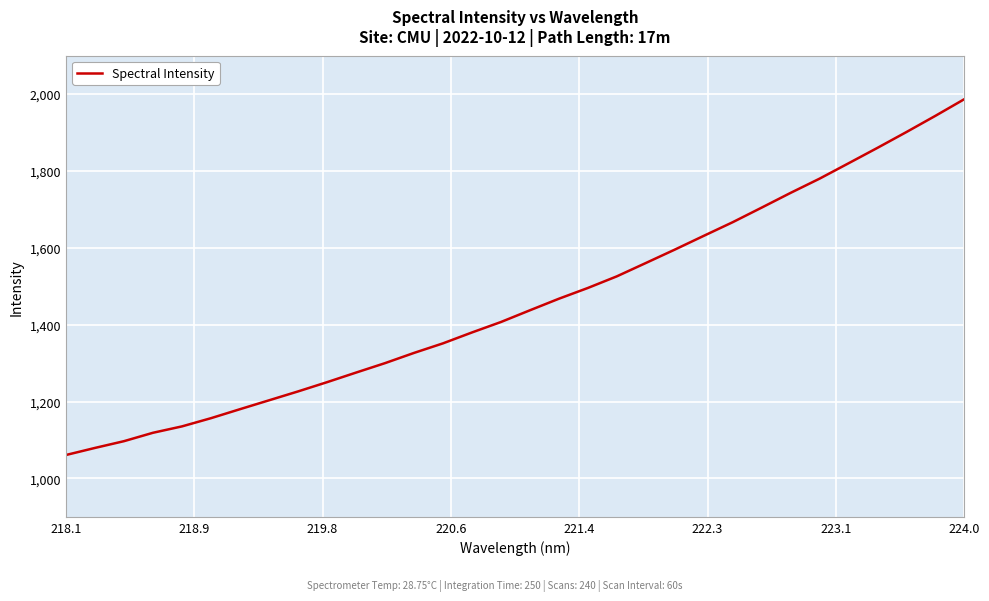

What is the maximum value shown in the chart?

1986.8